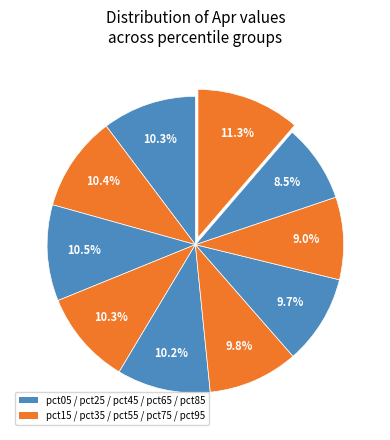

How many segments does this pie chart have?

10